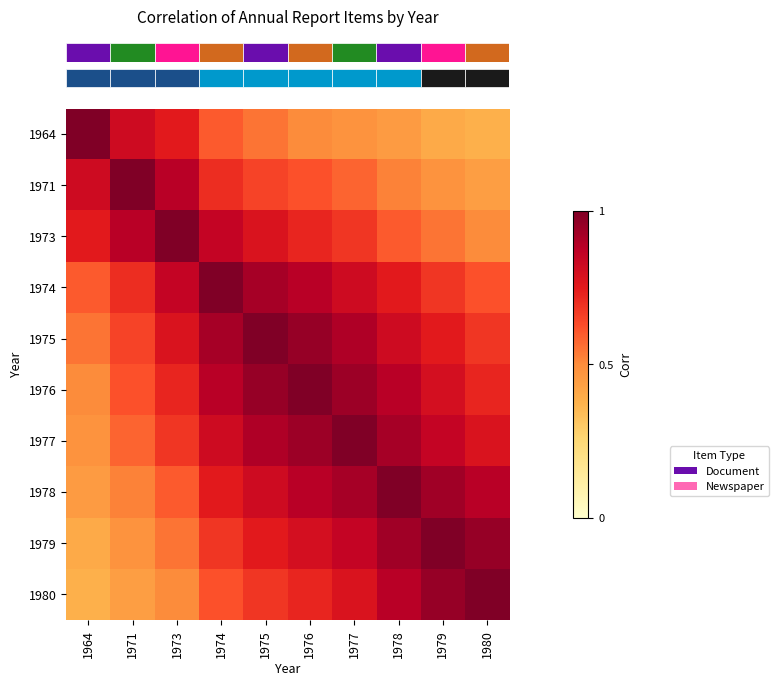

What is the total value across all series at 1979?

7.4